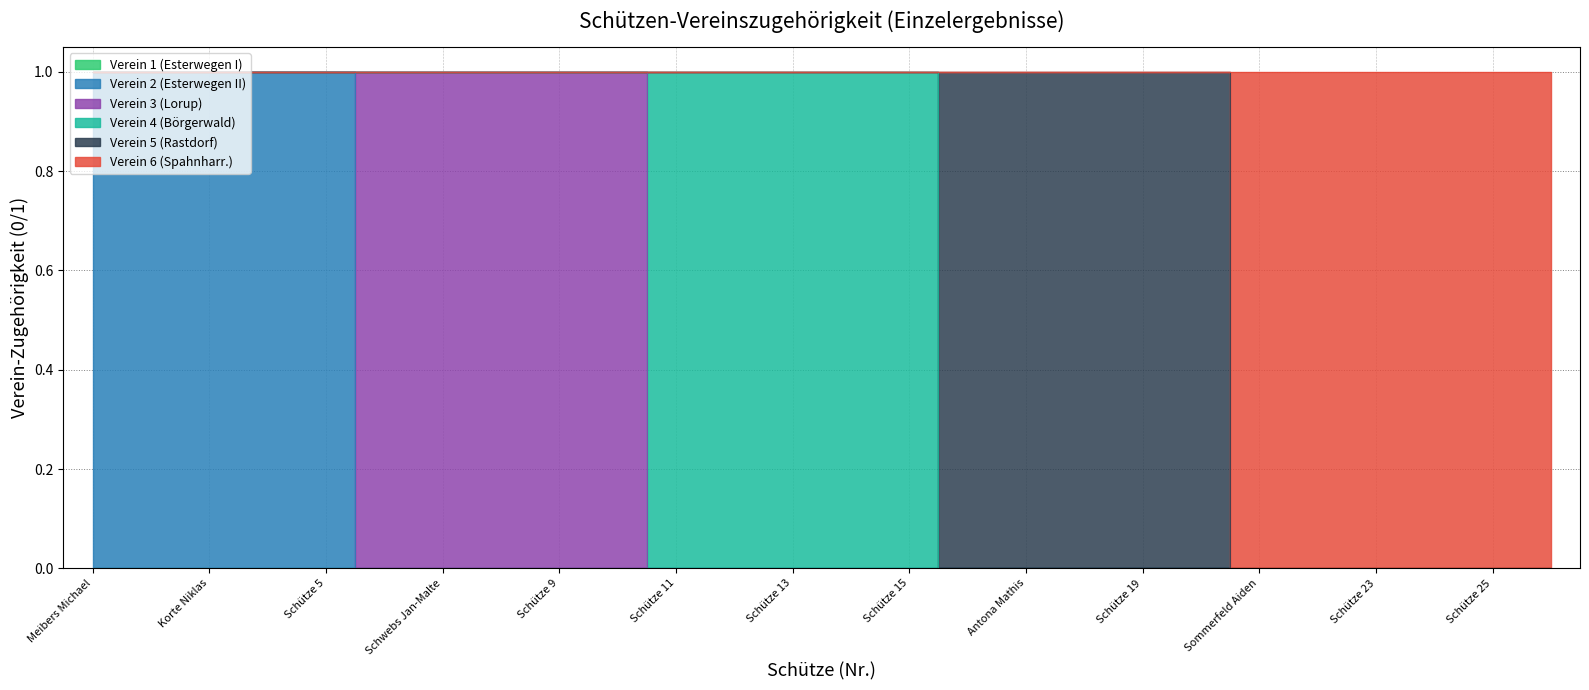

The value of Verein 2 (Esterwegen II) at Schwebs Jan-Malte is 1. True or false?

False